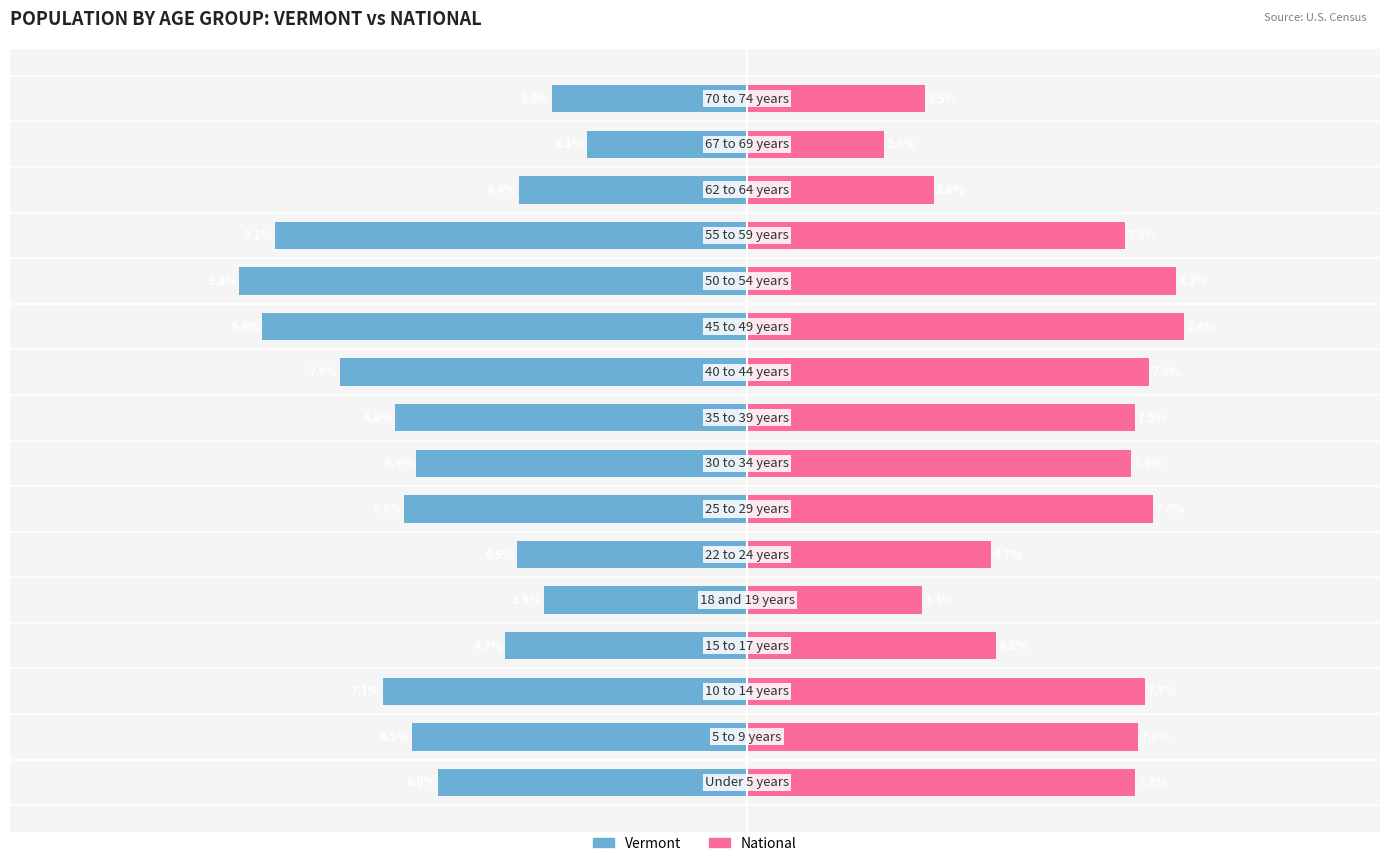

At how many categories does at least one series exceed 2?

16